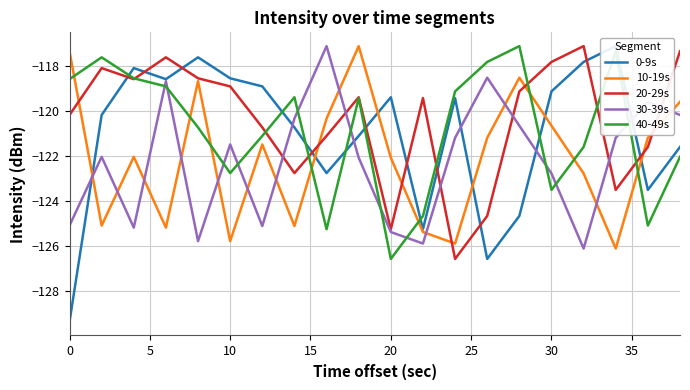

True or false: 30-39s has a value of -83.0 at 0.

False